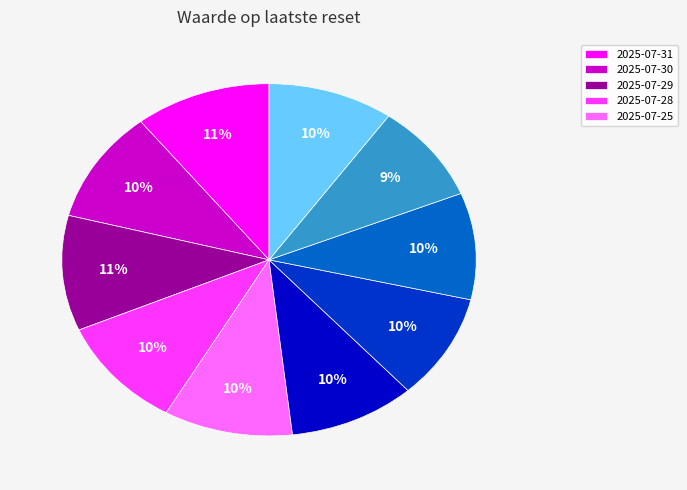

Is there a majority slice in this chart?

No